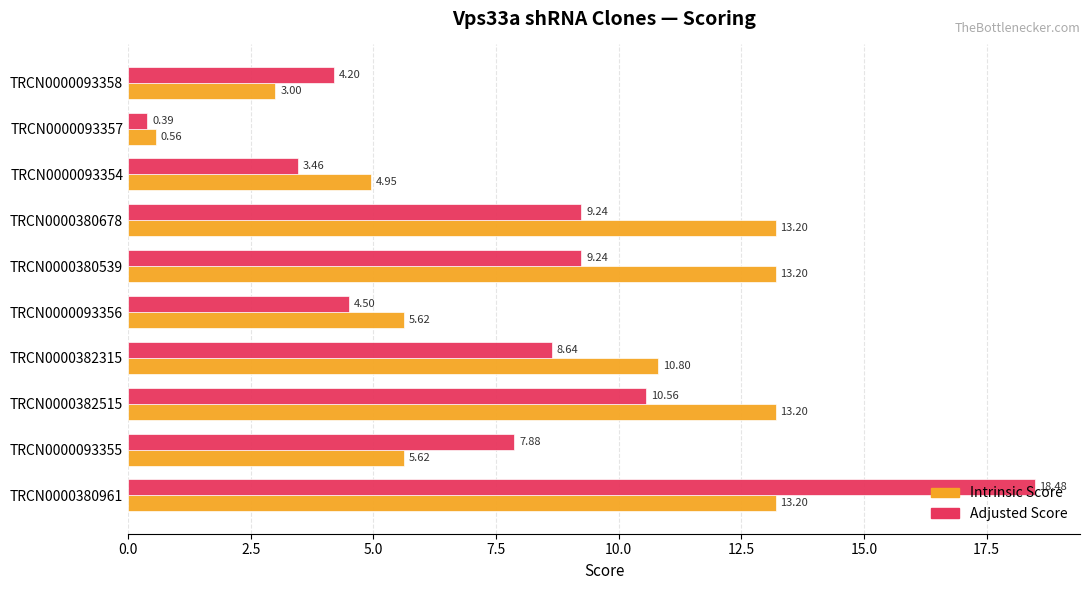

What is the average value of the Intrinsic Score series?

8.3